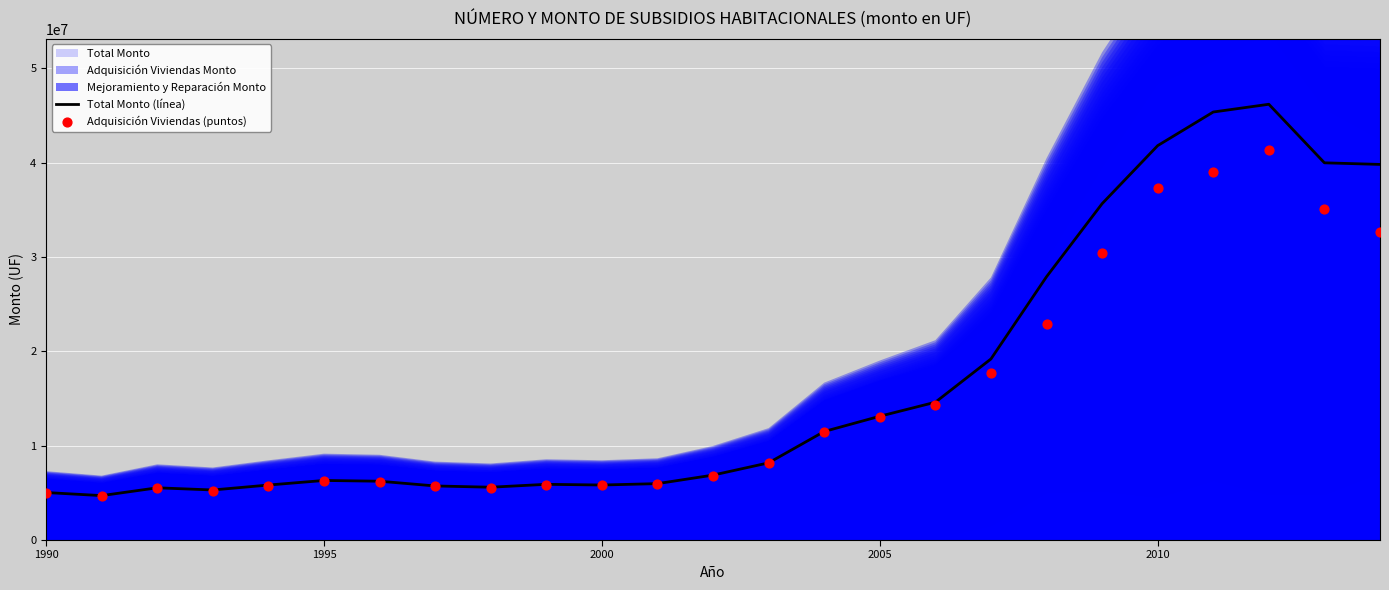

What is the lowest value of the Total Monto (línea) series?

4708587.6